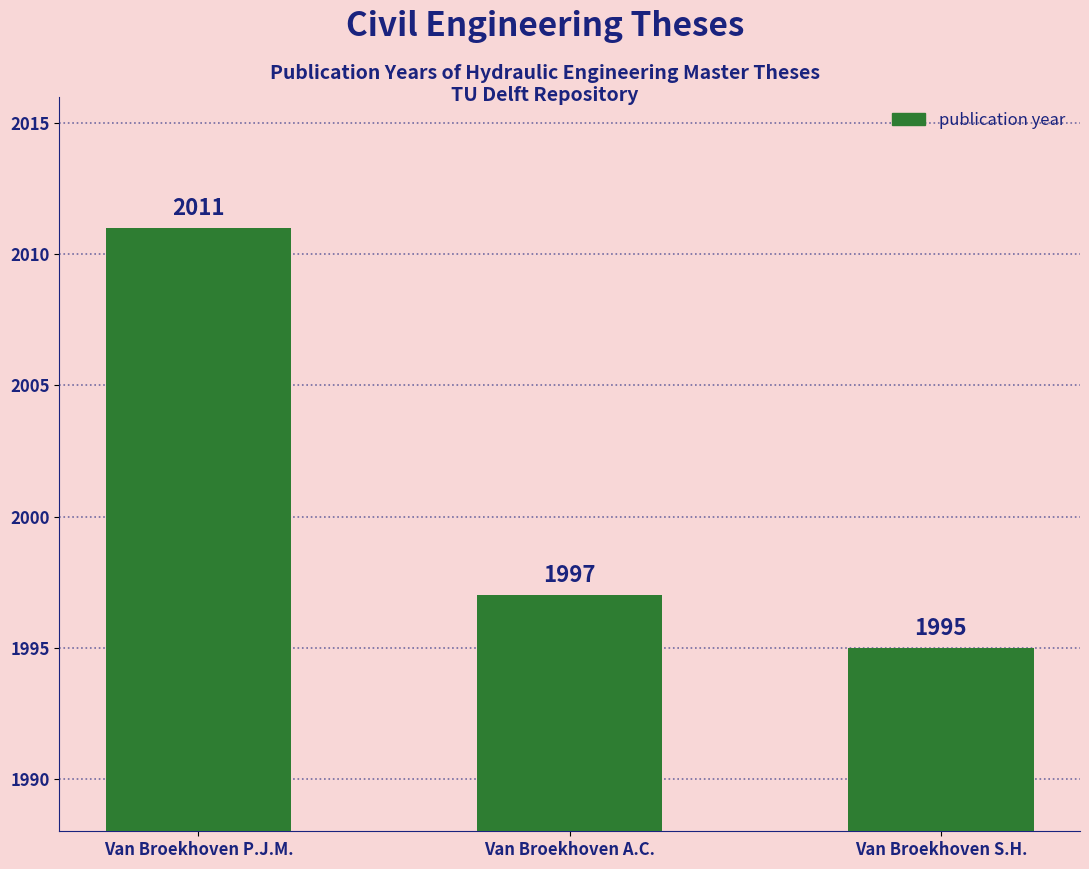

Reading left to right, what are all the values shown in this chart?

2011	1997	1995